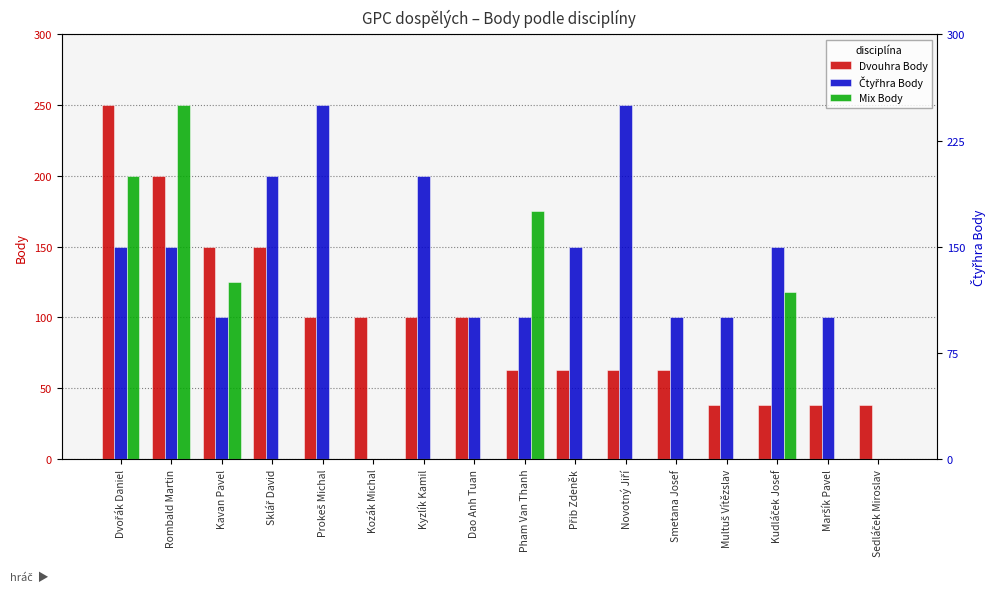

Which series has the largest total across all categories?

Čtyřhra Body